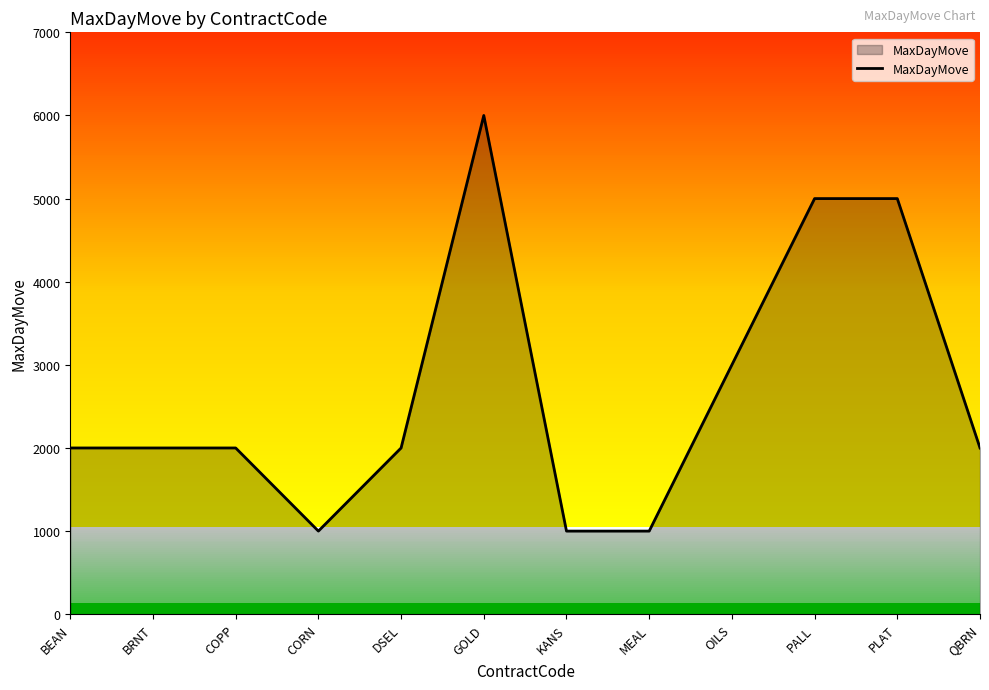

True or false: the data shows 510 at QBRN.

False